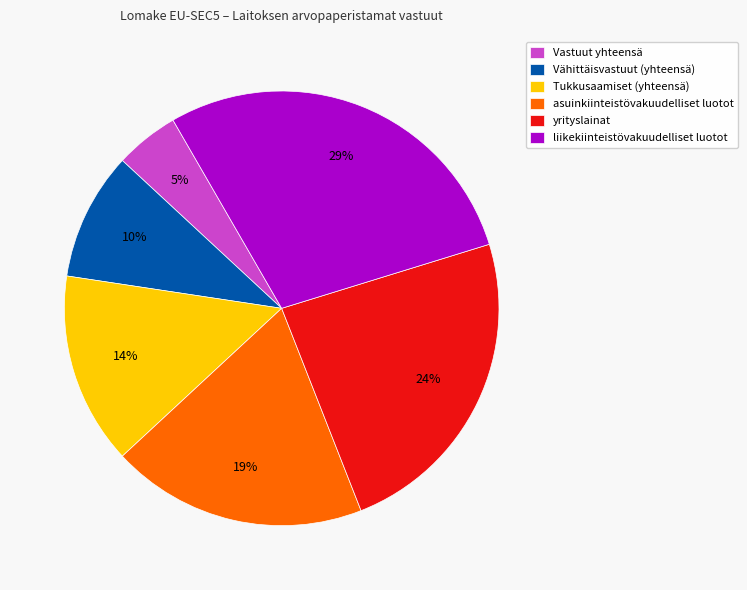

Rank the categories by value from lowest to highest.

Vastuut yhteensä, Vähittäisvastuut (yhteensä), Tukkusaamiset (yhteensä), asuinkiinteistövakuudelliset luotot, yrityslainat, liikekiinteistövakuudelliset luotot